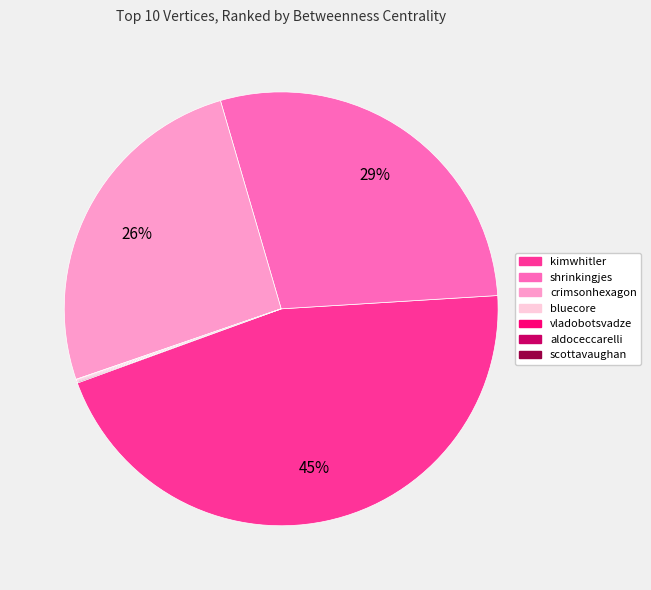

The crimsonhexagon slice represents 26% of the pie. True or false?

True